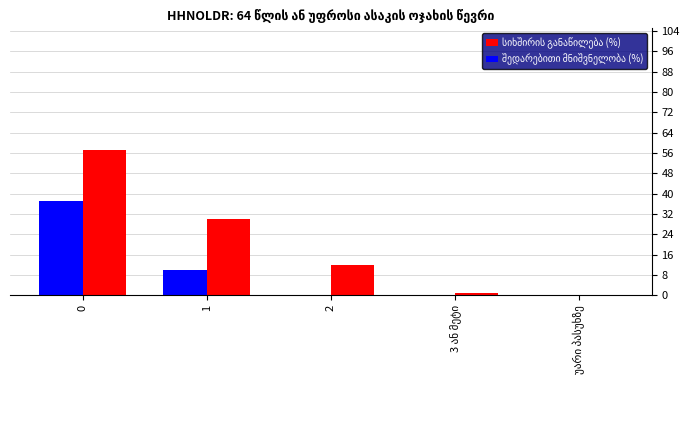

Rank the series by their average value, from lowest to highest.

შედარებითი მნიშვნელობა (%), სიხშირის განაწილება (%)